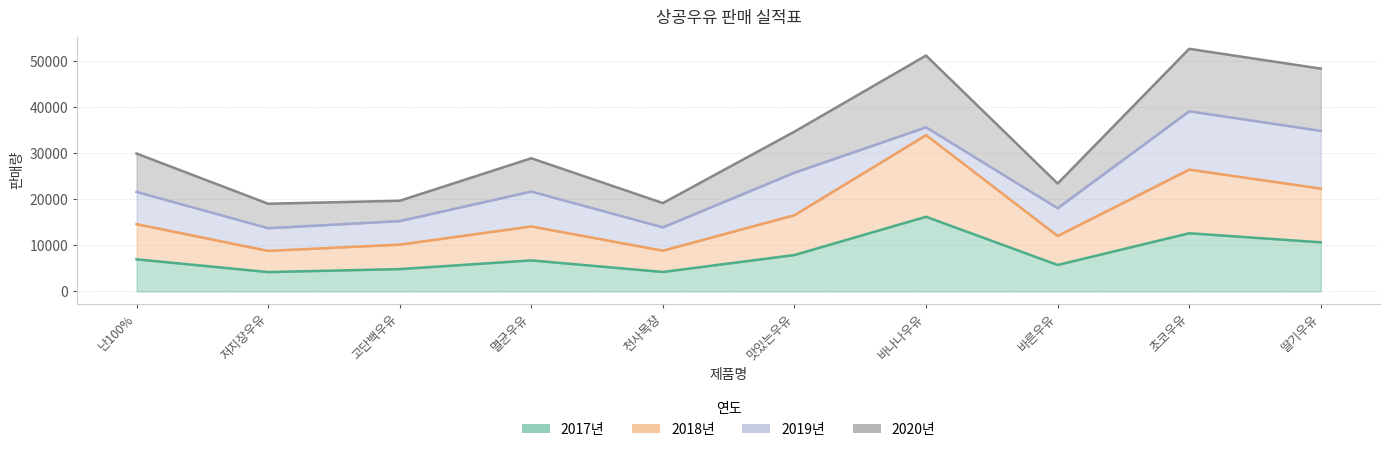

At how many categories does at least one series exceed 22222?

7